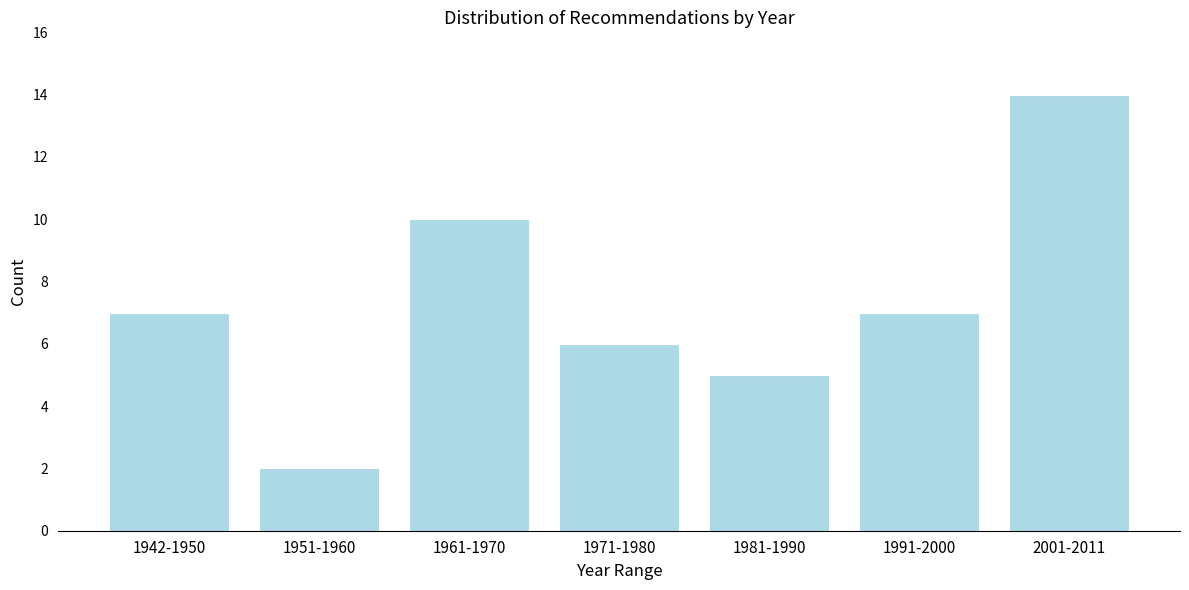

Reading right to left, extract all data points from this chart.

2001-2011=14	1991-2000=7	1981-1990=5	1971-1980=6	1961-1970=10	1951-1960=2	1942-1950=7